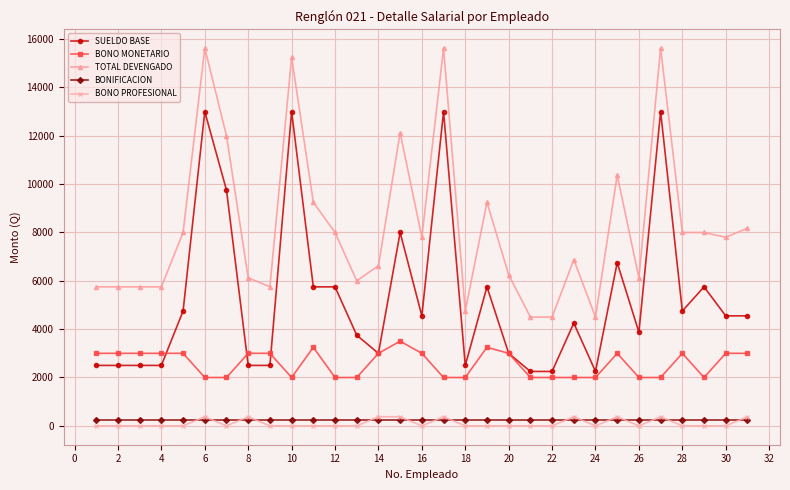

True or false: SUELDO BASE and BONIFICACION intersect in this chart.

False